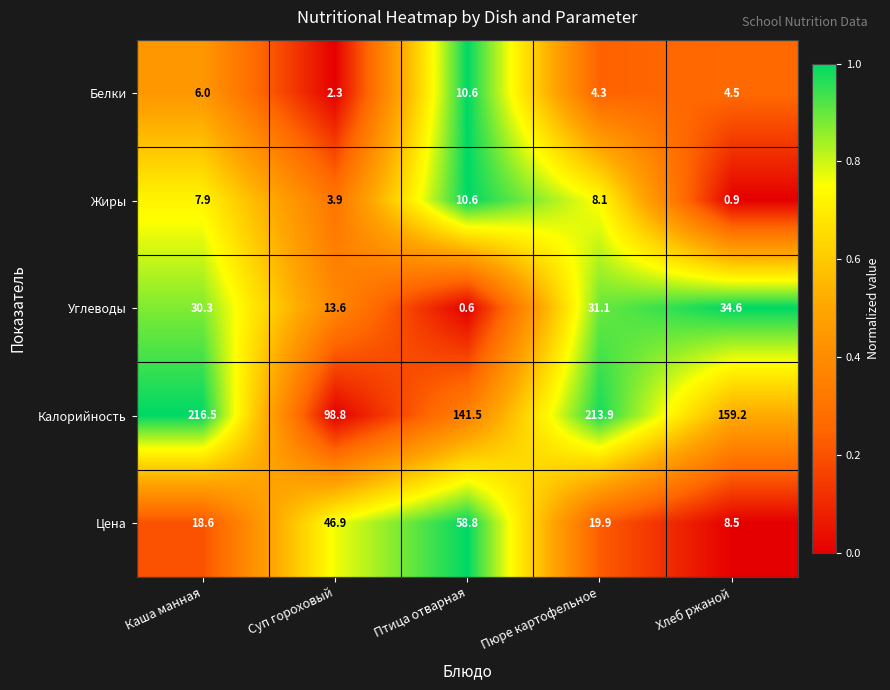

What is the total value across all series at Хлеб ржаной?

207.7